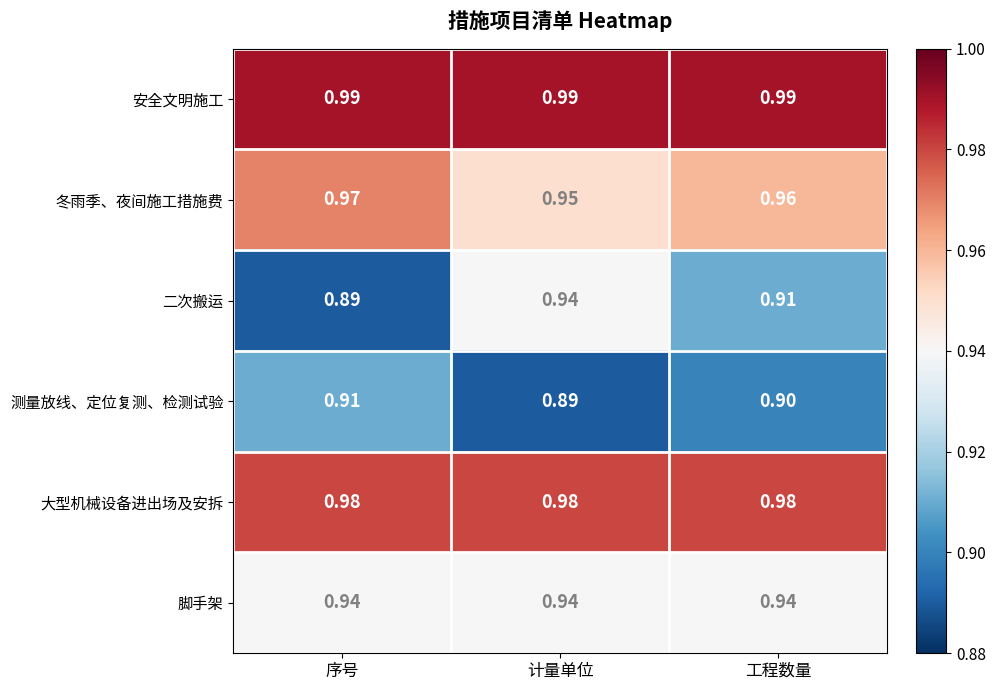

Rank the categories by 二次搬运 value from highest to lowest.

计量单位, 工程数量, 序号